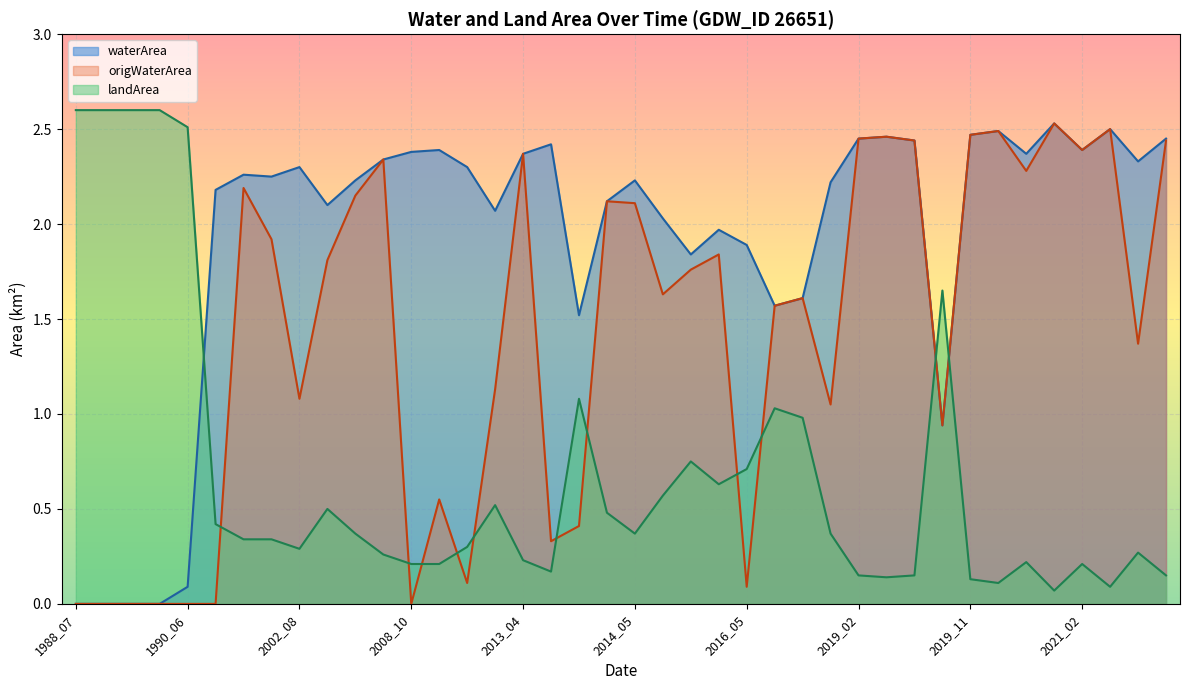

What are all the series names shown in the legend?

waterArea, origWaterArea, landArea